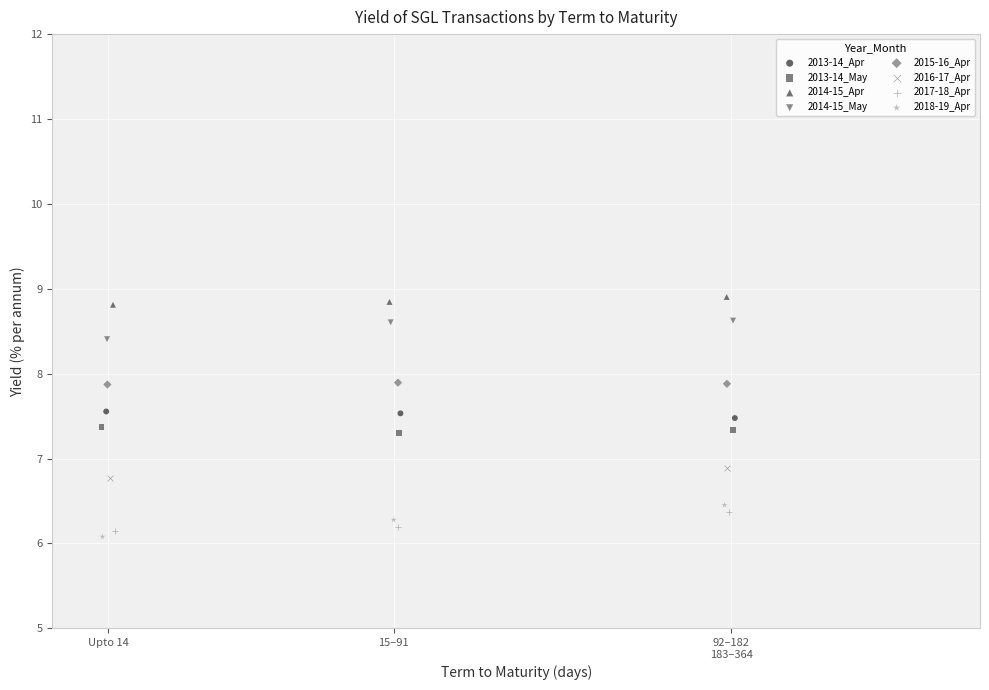

Which series contains the lowest Y value?

2018-19_Apr